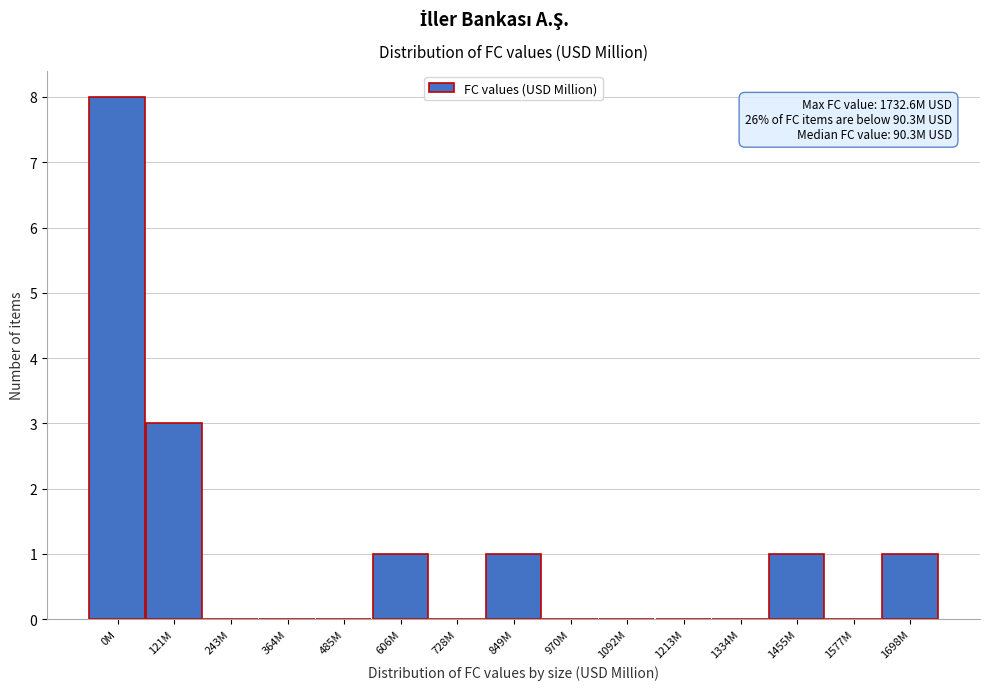

Reading right to left, extract all data points from this chart.

1698M=1	1577M=0	1455M=1	1334M=0	1213M=0	1092M=0	970M=0	849M=1	728M=0	606M=1	485M=0	364M=0	243M=0	121M=3	0M=8